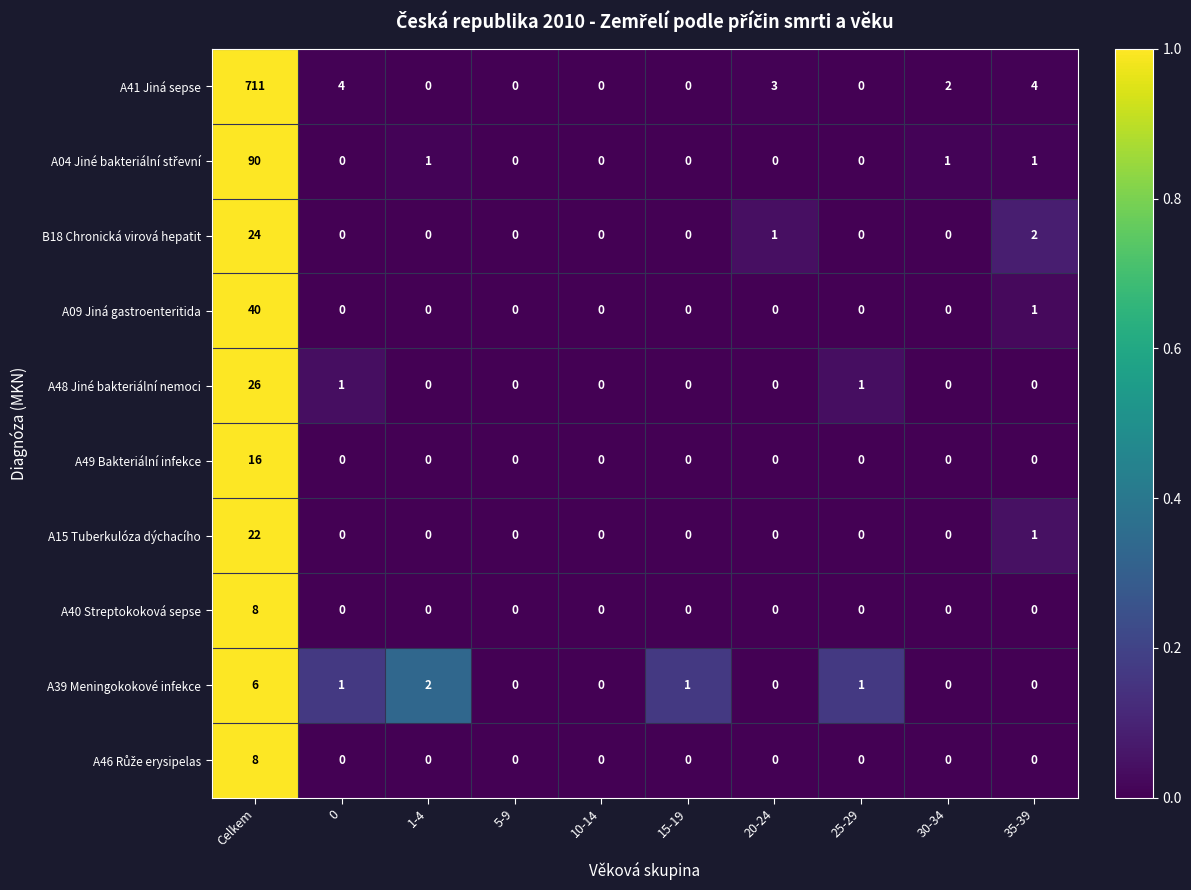

At which category is the sum across all series the highest?

Celkem